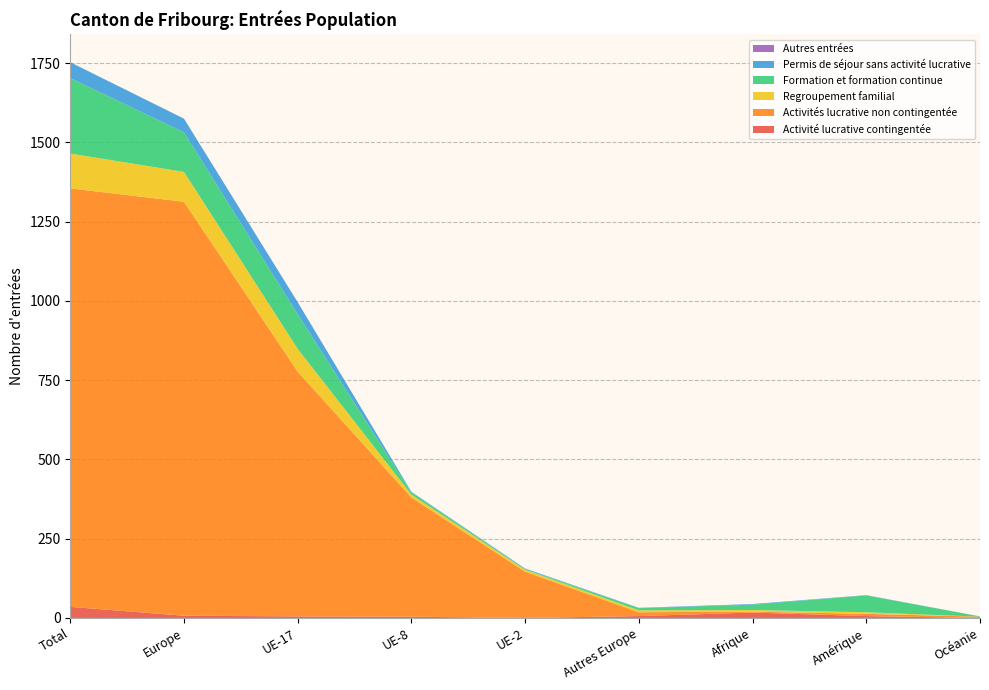

Reading right to left, list all the values displayed in this chart.

Activité lucrative contingentée: 0	6	17	6	0	4	5	7	35
Activités lucrative non contingentée: 4	7	3	12	146	376	772	1306	1320
Regroupement familial: 0	5	5	6	6	9	72	94	110
Formation et formation continue: 1	53	17	7	2	7	109	125	238
Permis de séjour sans activité lucrative: 0	1	2	1	2	2	38	43	50
Autres entrées: 0	0	0	0	0	0	0	0	0